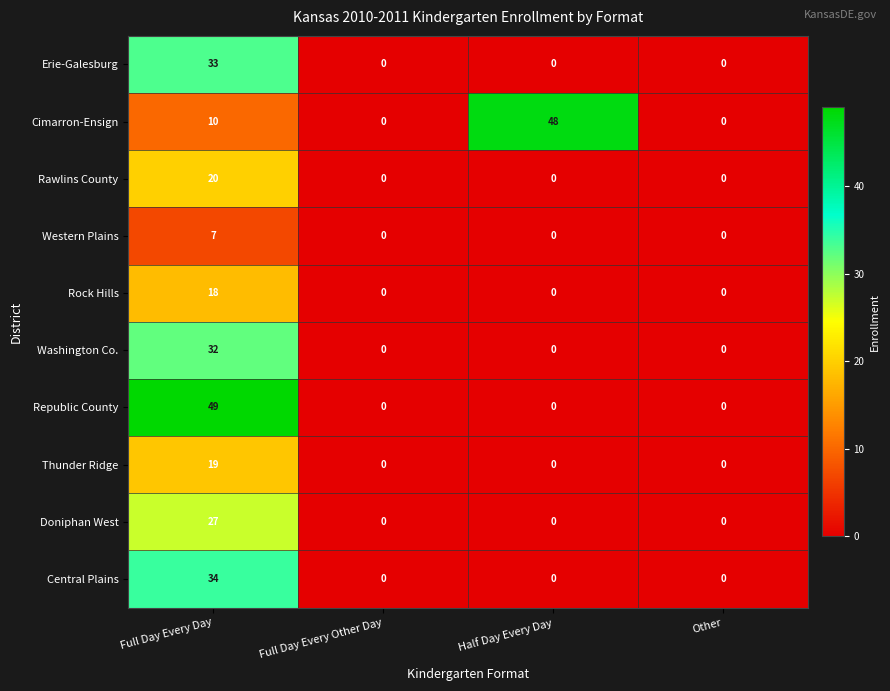

What is the sum of all Rock Hills values?

18